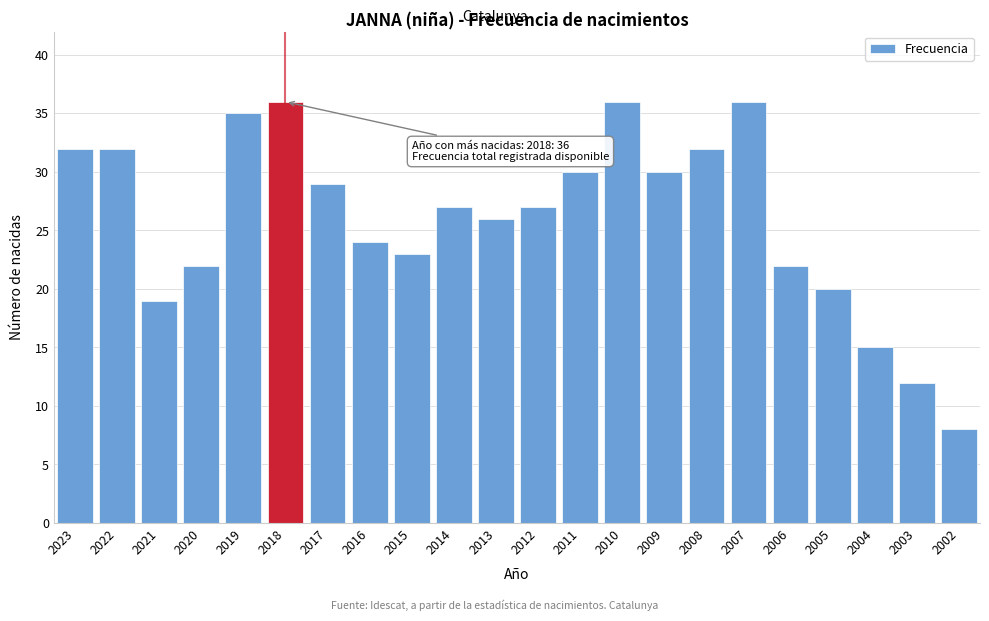

Reading left to right, extract all data points from this chart.

2023=32	2022=32	2021=19	2020=22	2019=35	2018=36	2017=29	2016=24	2015=23	2014=27	2013=26	2012=27	2011=30	2010=36	2009=30	2008=32	2007=36	2006=22	2005=20	2004=15	2003=12	2002=8